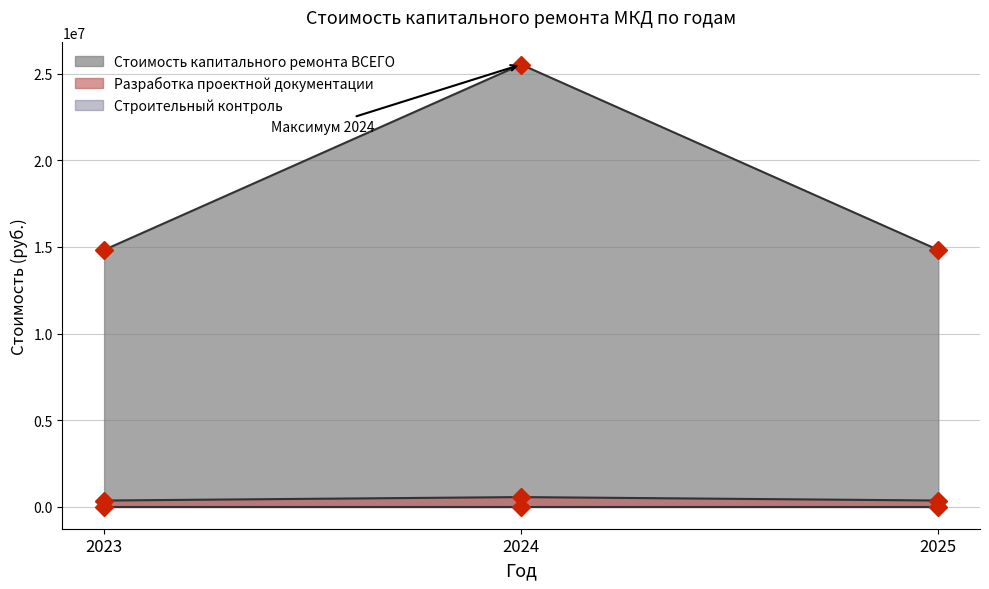

At how many categories does at least one series exceed 13706858?

3